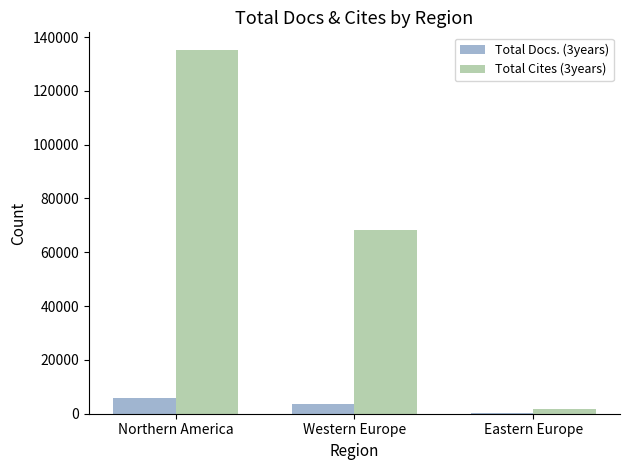

Rank the series by their maximum value, from lowest to highest.

Total Docs. (3years), Total Cites (3years)